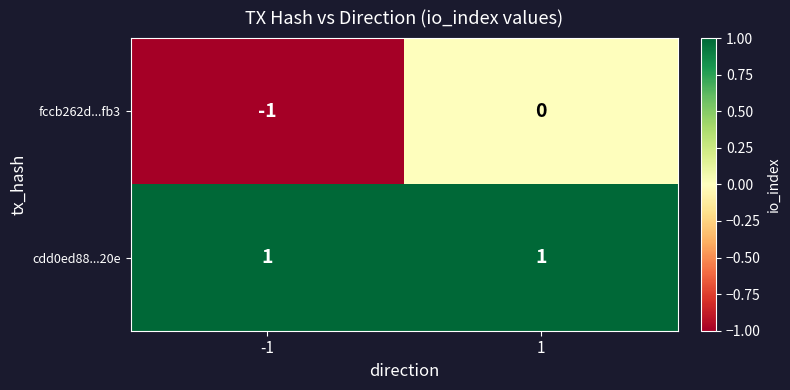

Rank the series by their average value, from lowest to highest.

fccb262d...fb3, cdd0ed88...20e